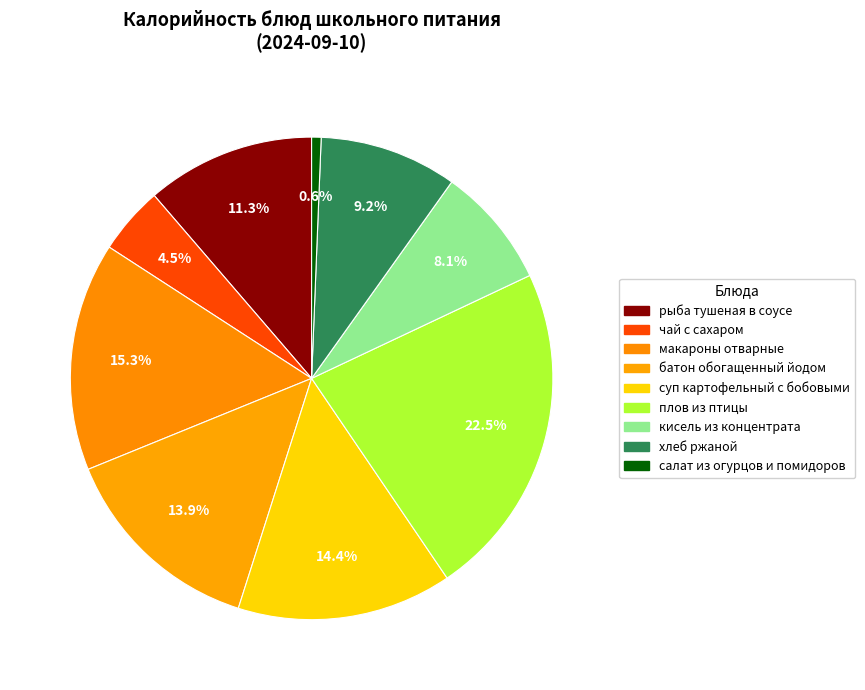

How many segments does this pie chart have?

9